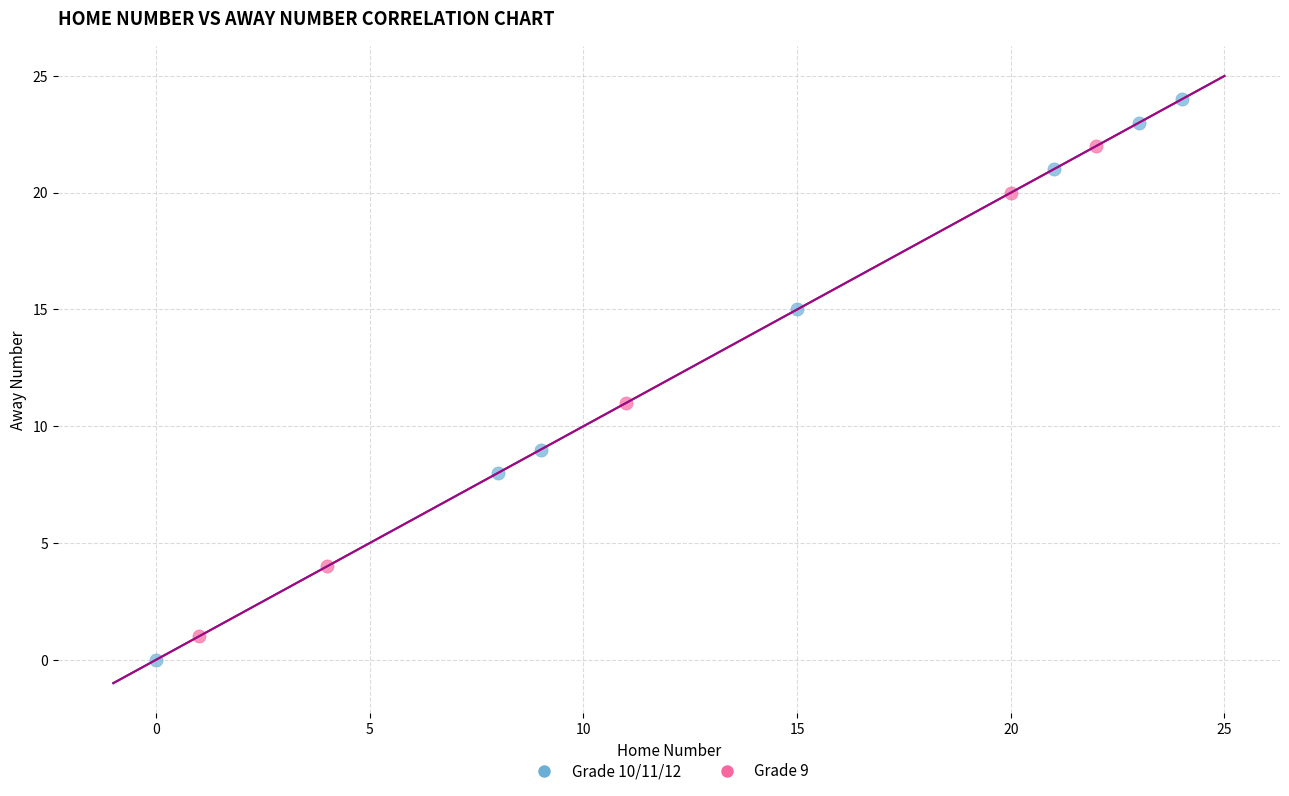

Which series has the largest Y range (max minus min)?

Grade 10/11/12